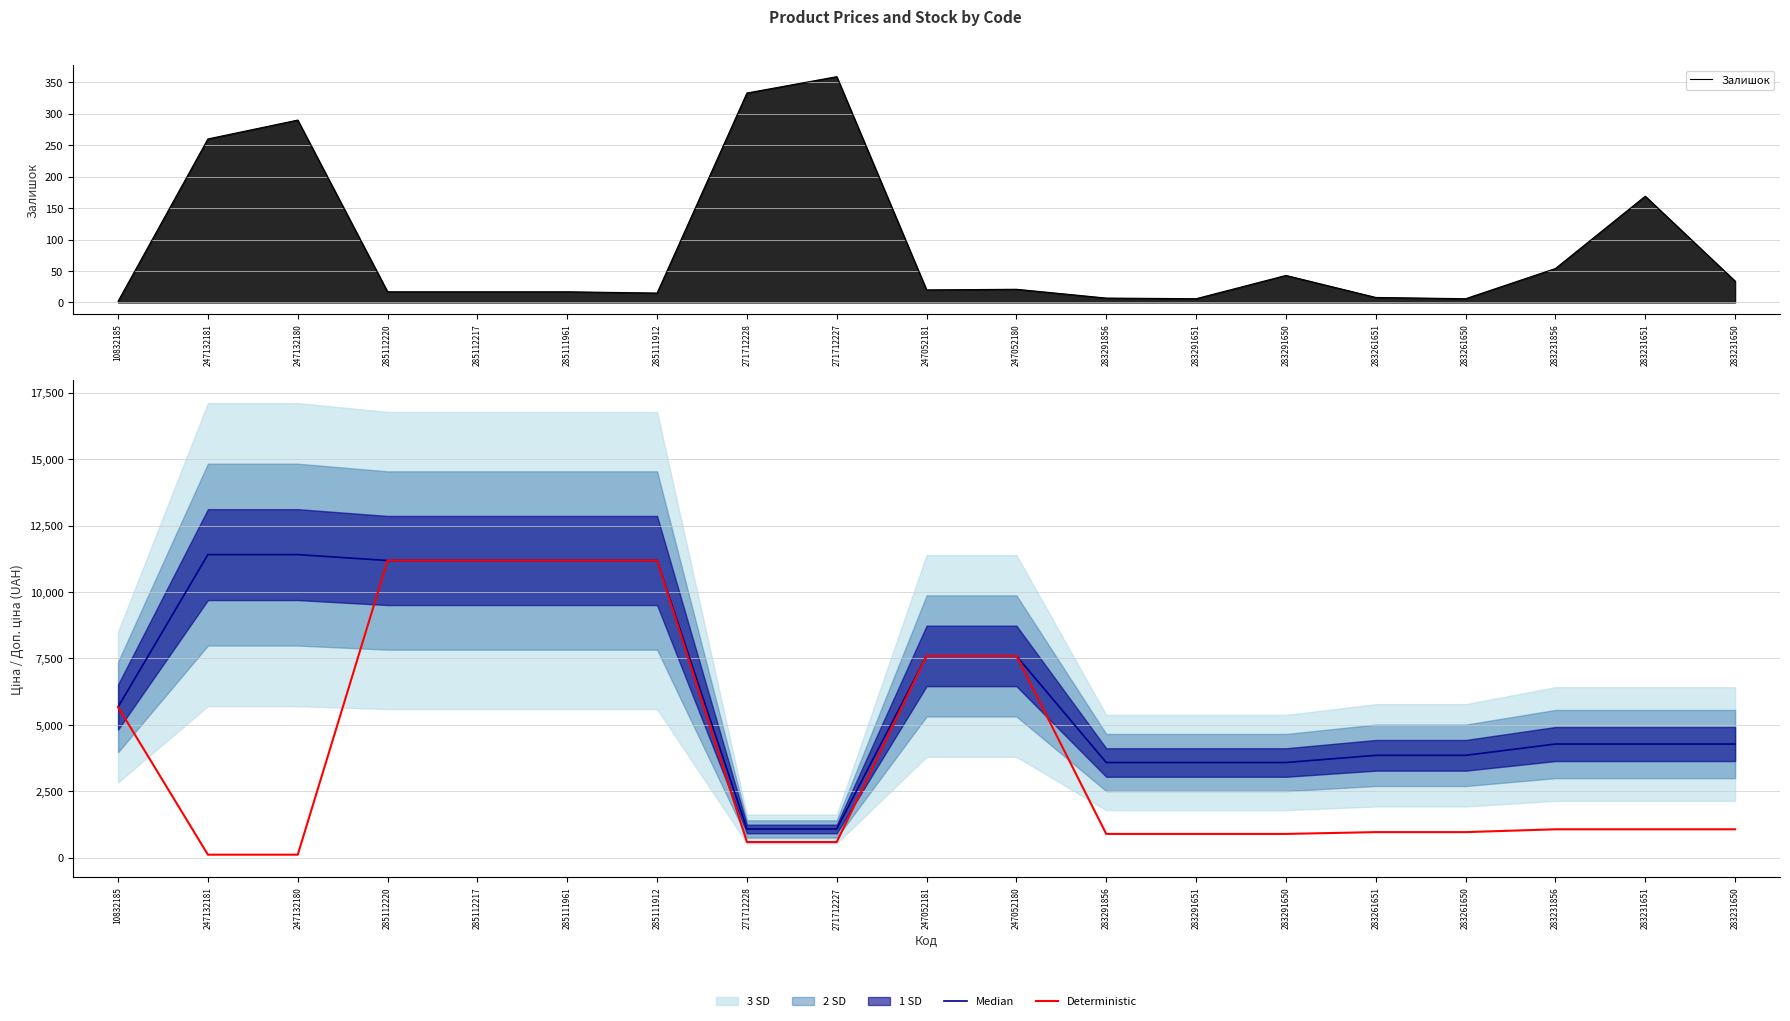

What position from the left is 283291650?

14